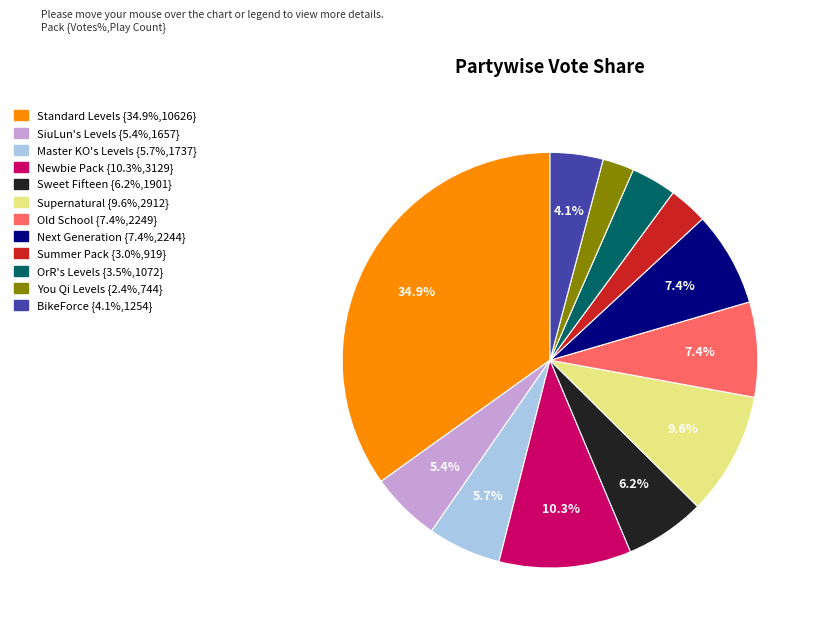

The OrR's Levels slice represents 4% of the pie. True or false?

True